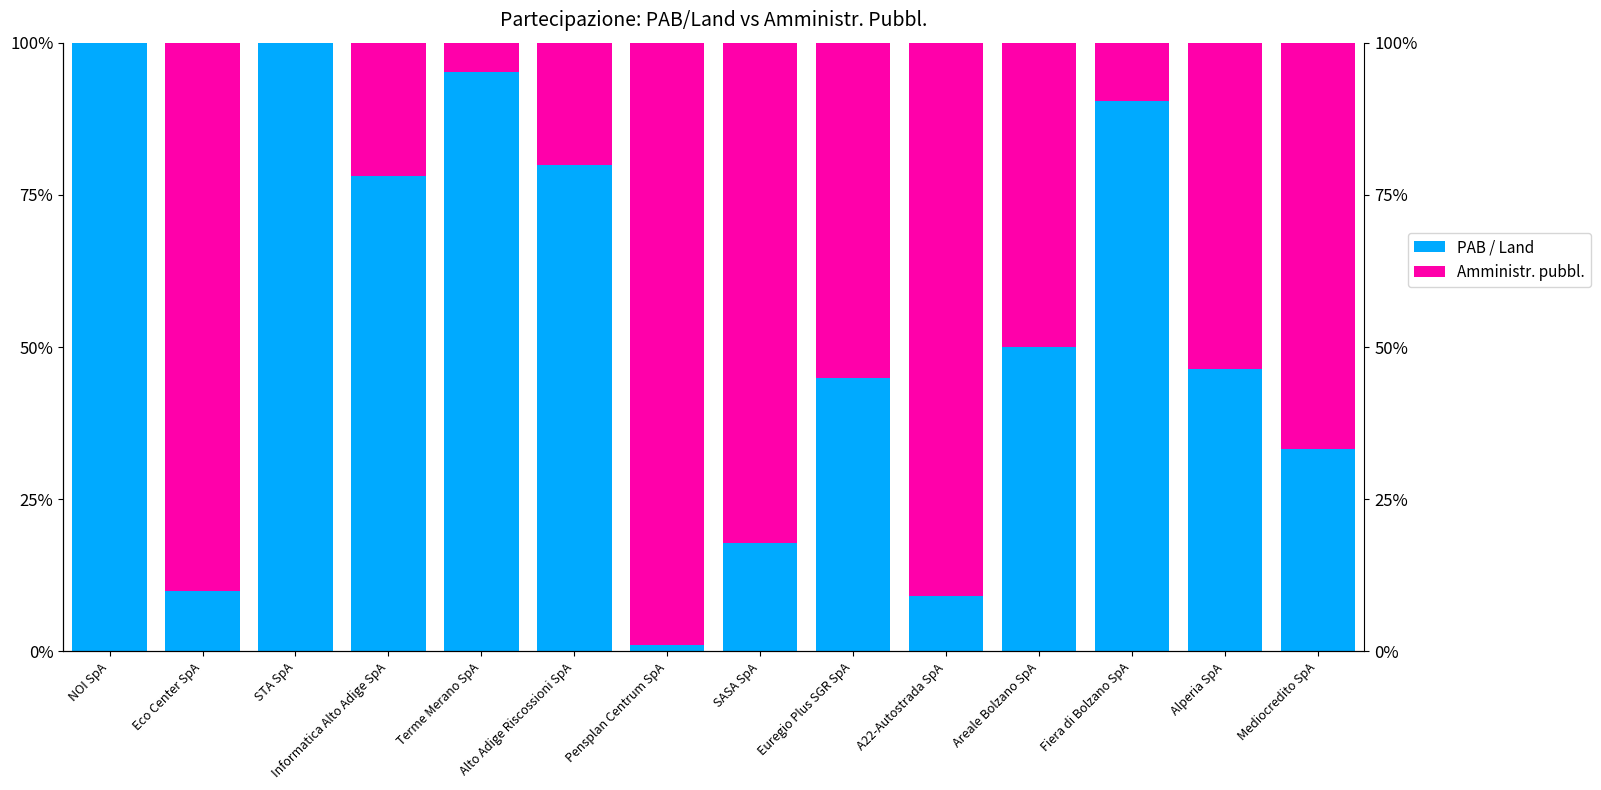

Reading right to left, extract all data points from this chart.

PAB / Land: 33.3	46.4	90.4	50.0	9.1	45.0	17.8	1.0	79.9	95.2	78.0	100.0	10.0	100.0
Amministr. pubbl.: 66.7	53.6	9.6	50.0	90.9	55.0	82.2	99.0	20.1	4.8	22.0	0.0	90.0	0.0